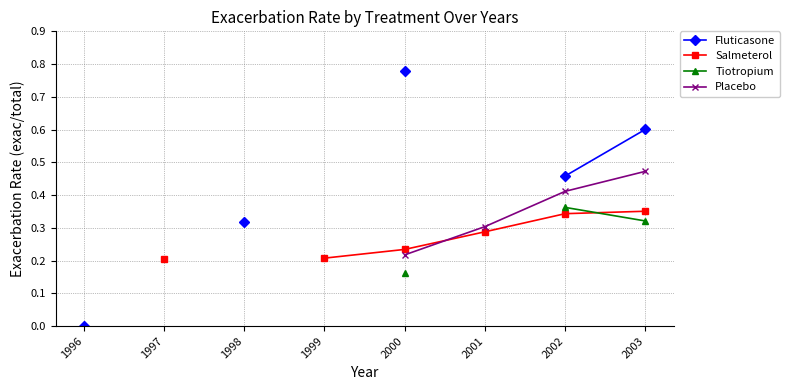

How many lines are shown in the chart?

4